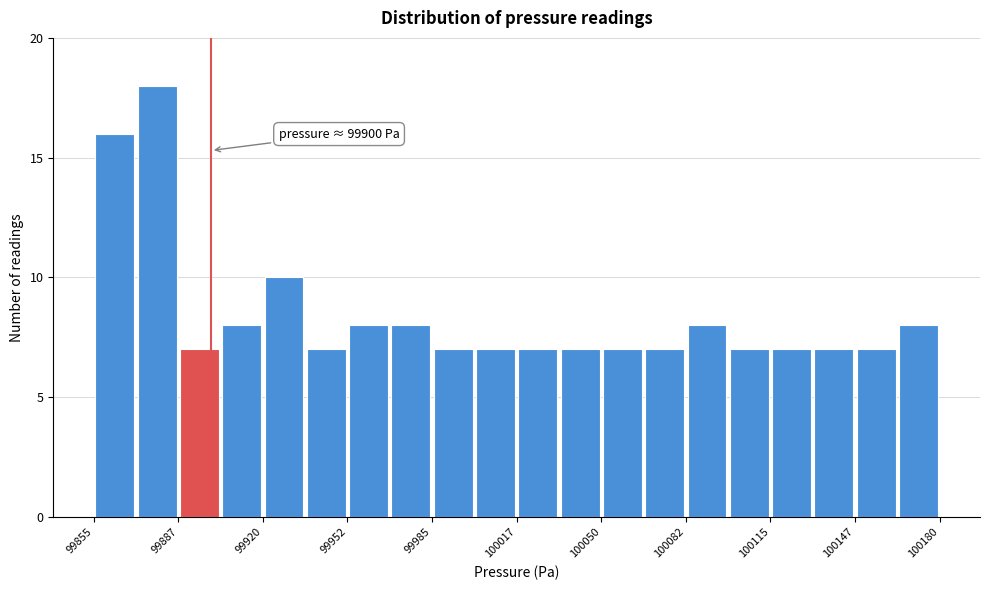

Read against the x-axis, roughly where is the centre of the tallest bar?

99880